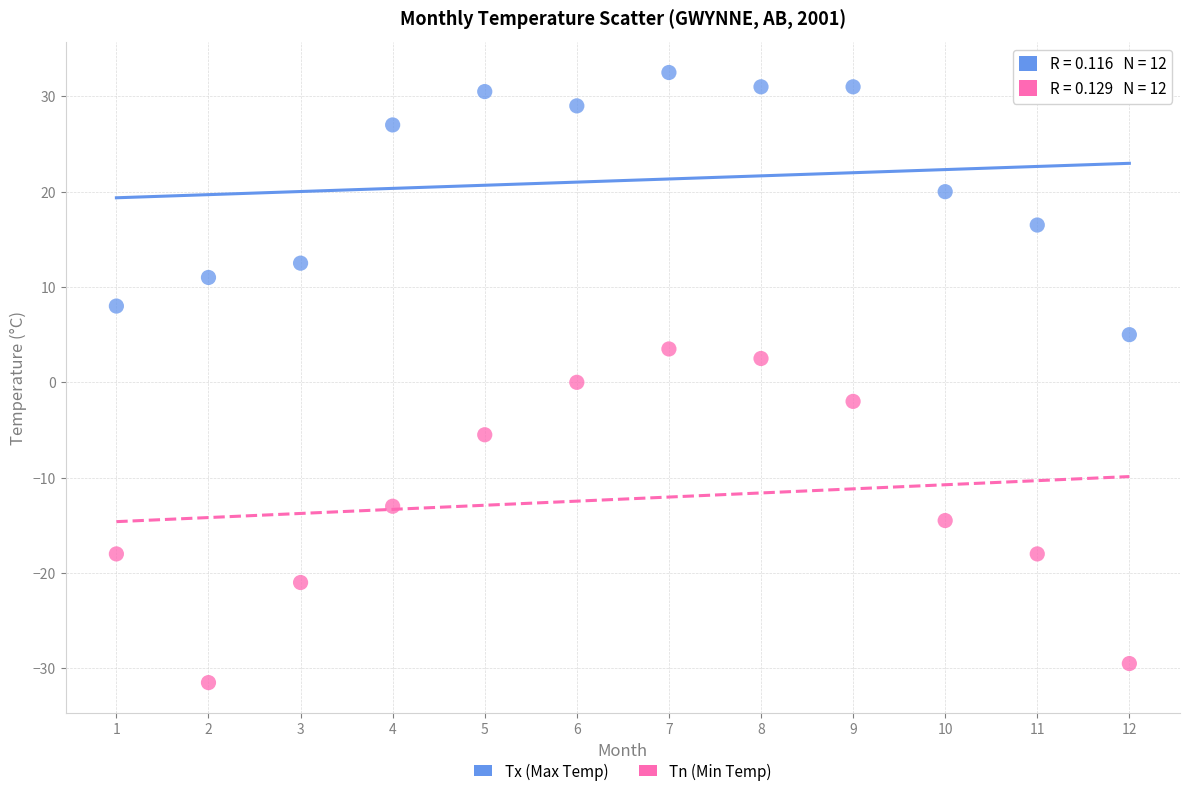

Across all data points, what is the range of Y values (max minus min)?

64.0